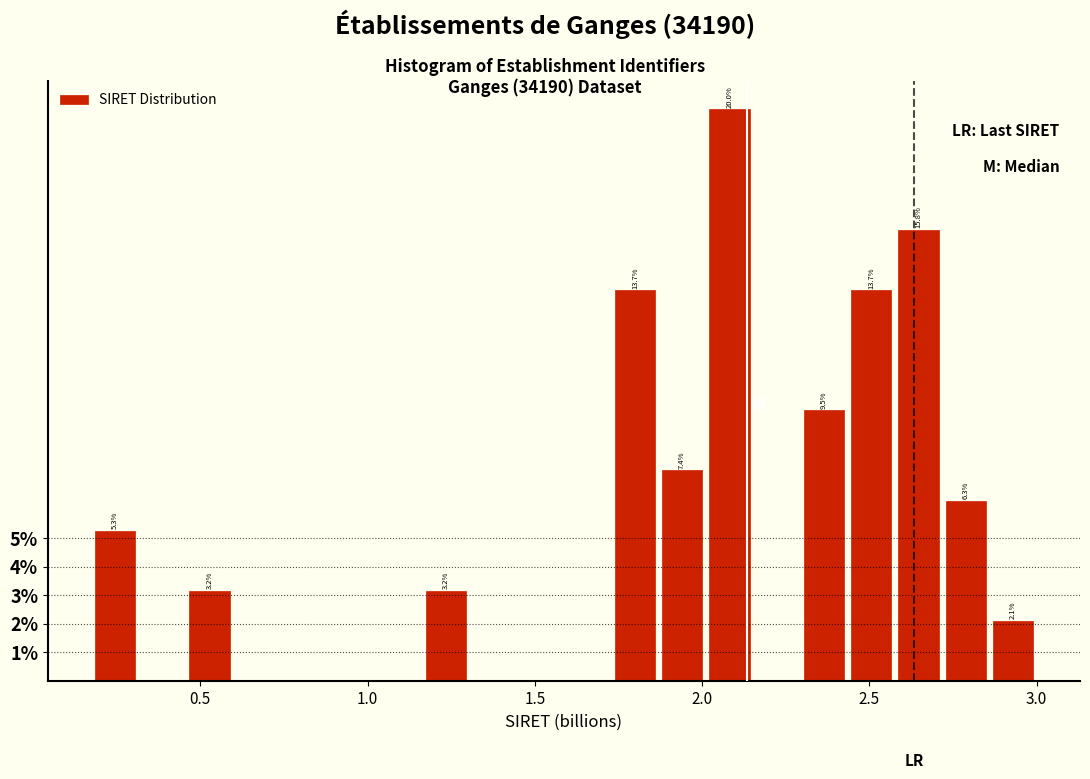

Around what value on the x-axis is the tallest bar? Give the approximate position of its centre, as read against the axis.

2.10